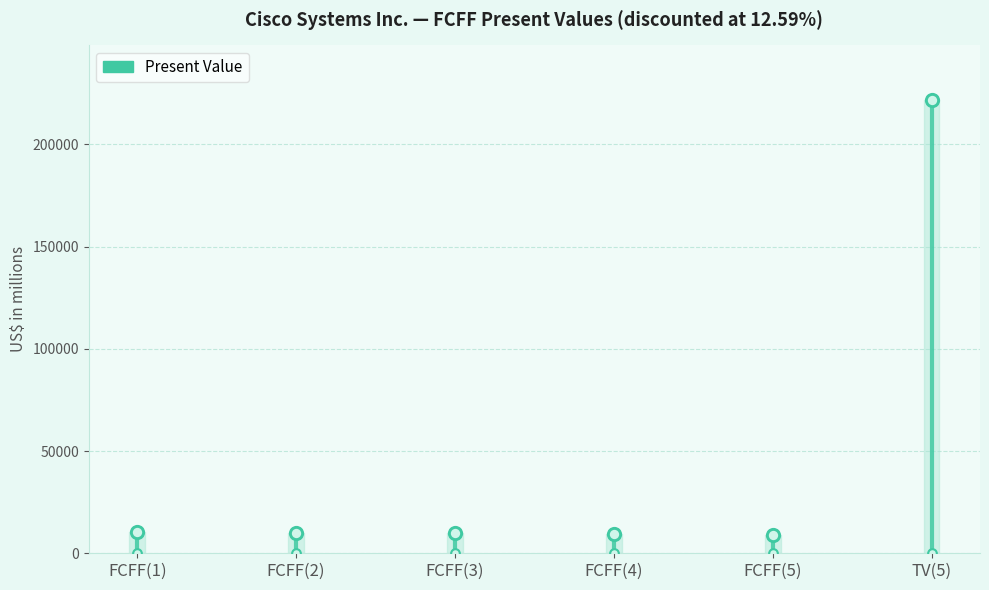

What is the ratio of the value at FCFF(2) to the value at FCFF(3)?

1.0